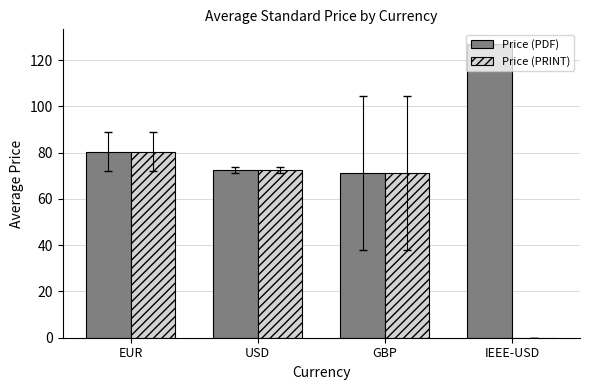

The value of Price (PRINT) at IEEE-USD is 46.0. True or false?

False